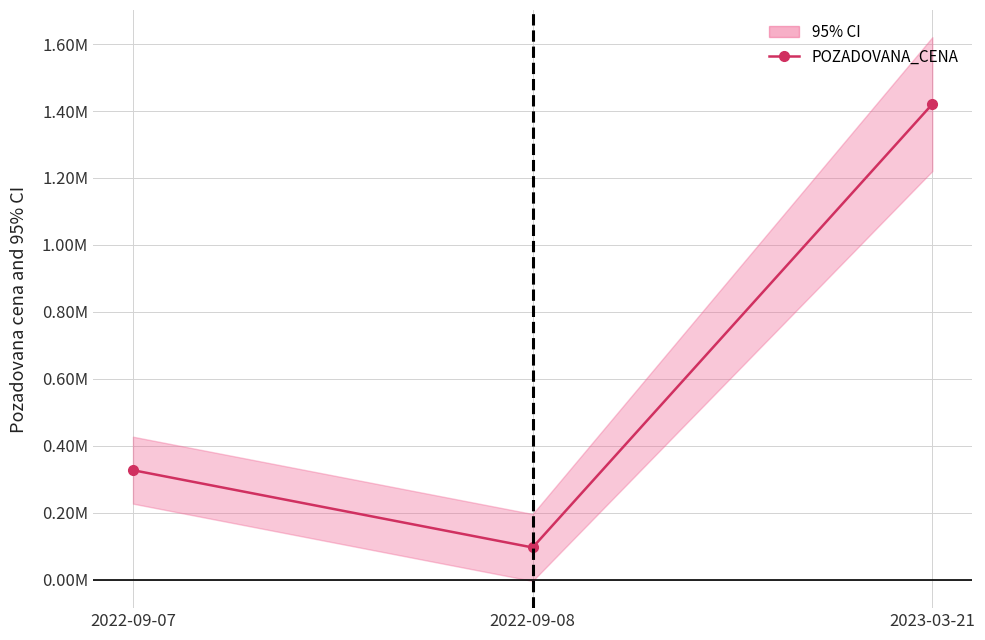

How many values are between 95670 and 1420650?

3